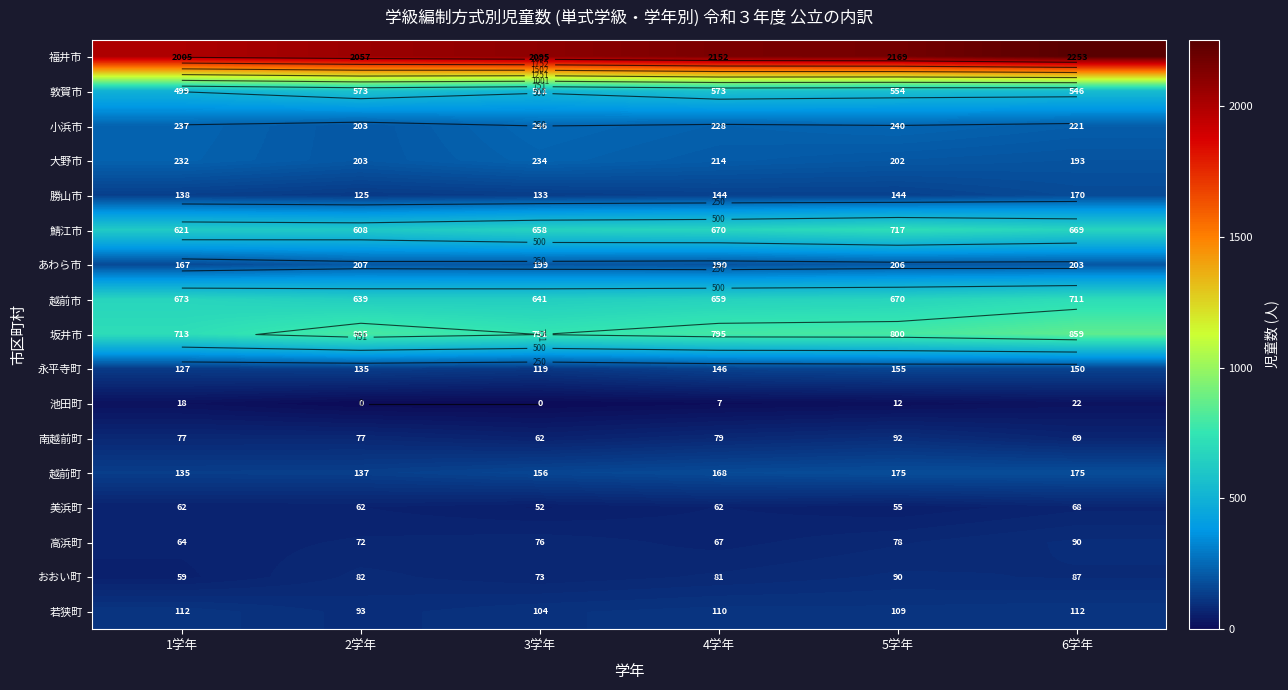

The 南越前町 series shows 79 at 4学年. True or false?

True